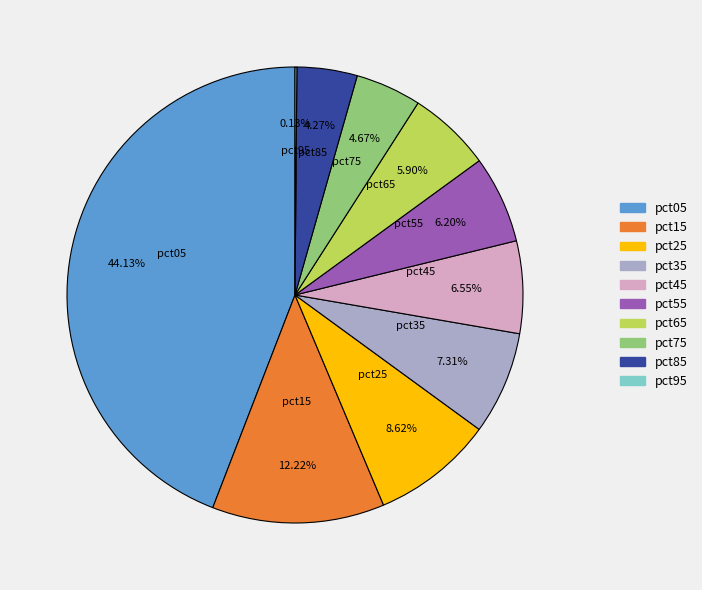

Approximately how many times larger is the value at pct65 compared to pct15?

0.5